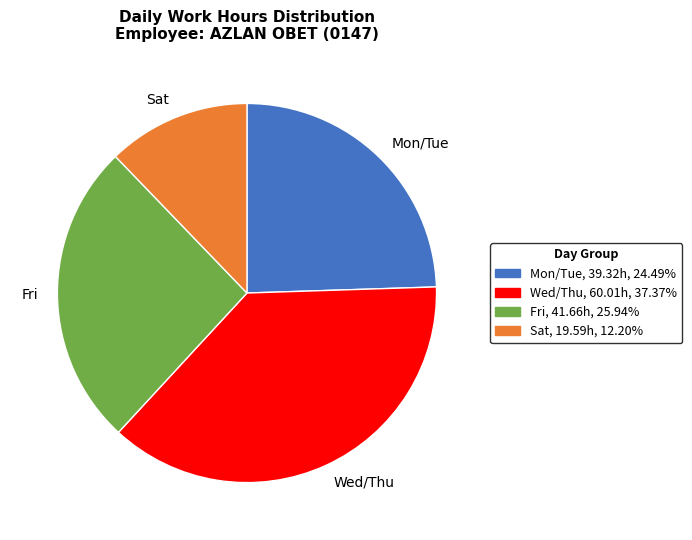

Approximately how many times larger is the value at Wed/Thu compared to Mon/Tue?

1.5